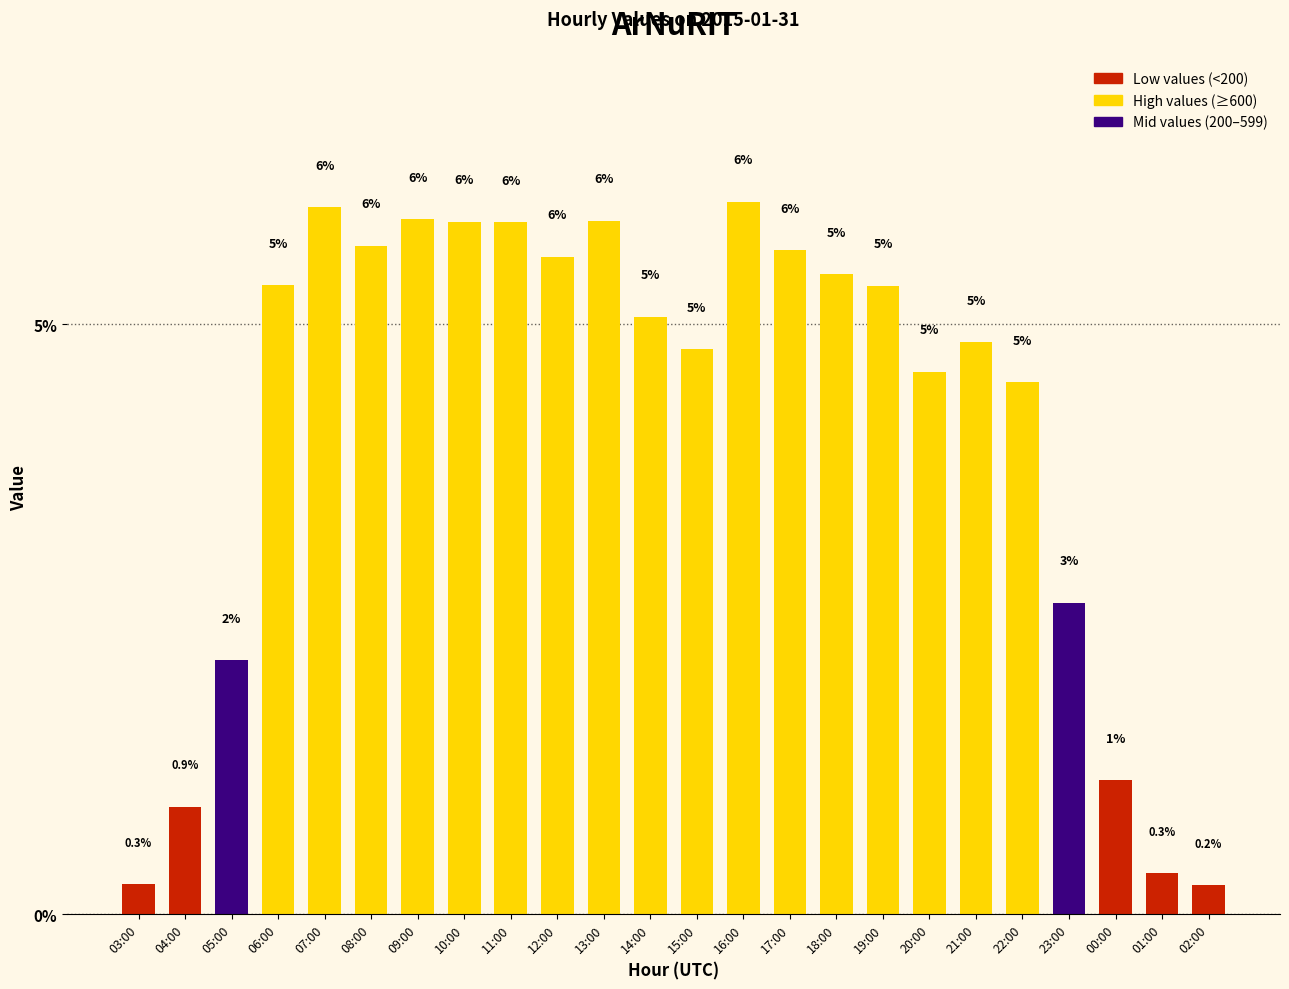

At which label does the data first exceed 5?

06:00